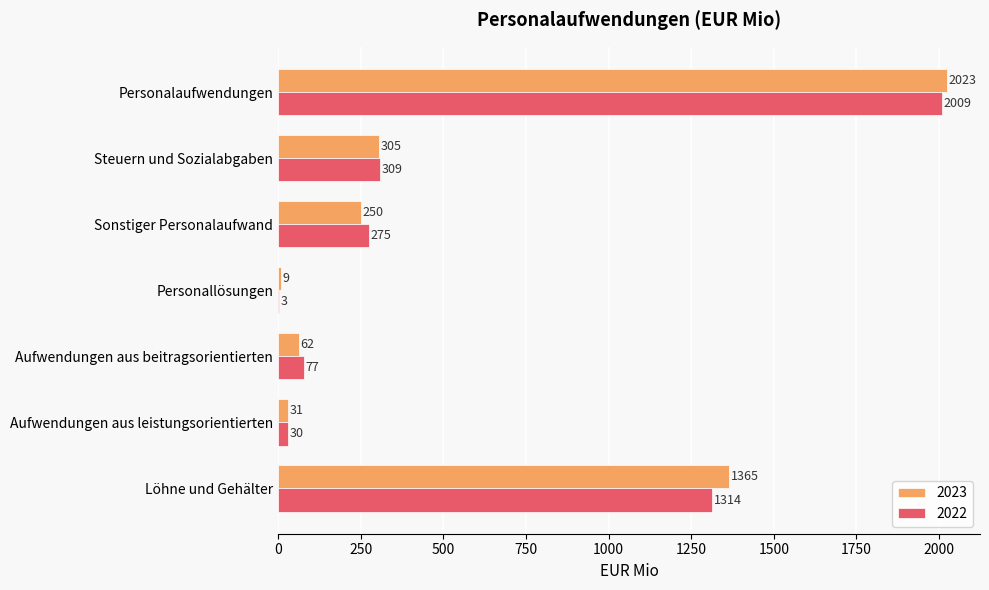

What is the sum of the 2022 values at Aufwendungen aus leistungsorientierten and Personallösungen?

33